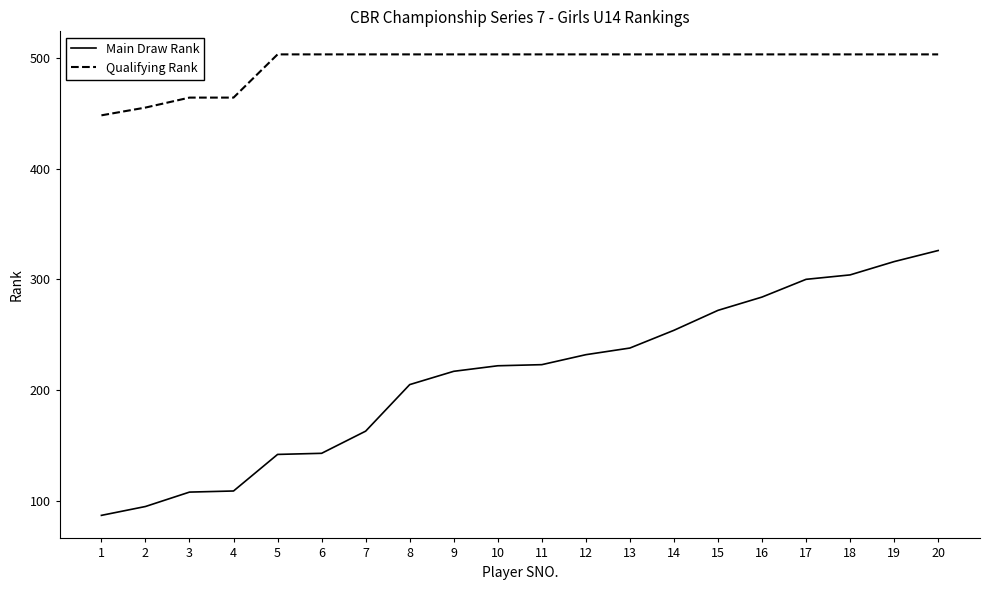

How many lines are shown in the chart?

2